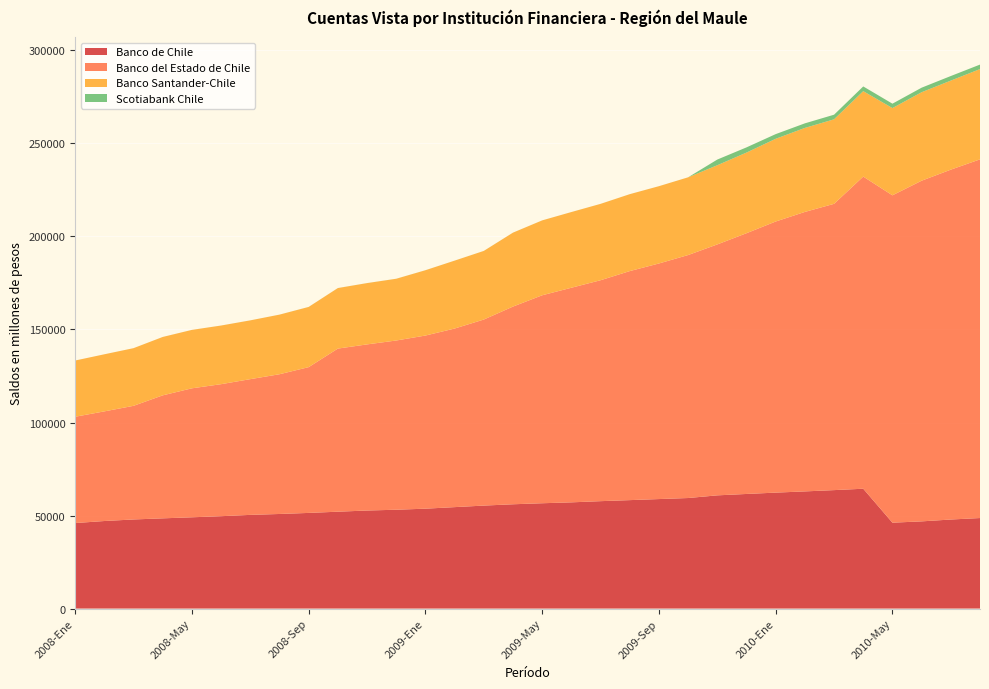

Reading right to left, what are all the values shown in this chart?

Banco de Chile: 48654	47859	46864	46165	64410	63665	62972	62320	61595	60849	59415	58853	58282	57727	57089	56608	56055	55347	54520	53686	53120	52698	52063	51409	50837	50353	49649	49057	48490	47889	47055	45959
Banco del Estado de Chile: 192788	188055	183103	175948	167770	153873	150216	145718	140152	134873	130599	126626	123106	118743	115344	111780	106261	100001	95987	93055	90961	89286	87670	78351	75108	72952	70959	69323	66110	61079	58930	57134
Banco Santander-Chile: 48524	47857	47560	46891	45918	45430	45146	44458	43340	42565	41770	41534	41332	41040	40679	40244	39729	36874	36491	35101	33177	32942	32524	32350	32033	31592	31514	31399	31375	30987	30676	30218
Scotiabank Chile: 2412	2463	2437	2365	2534	2473	2461	2508	2790	3048	11	13	13	13	13	13	15	15	14	18	19	19	19	20	13	13	11	11	10	8	5	5